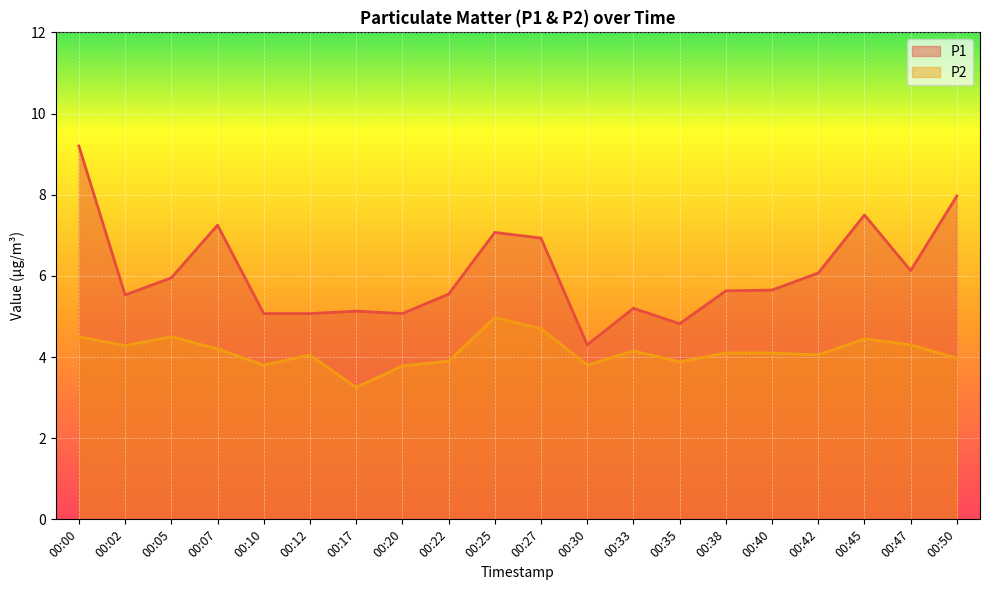

True or false: P2 has more than 1 interior local peaks.

True